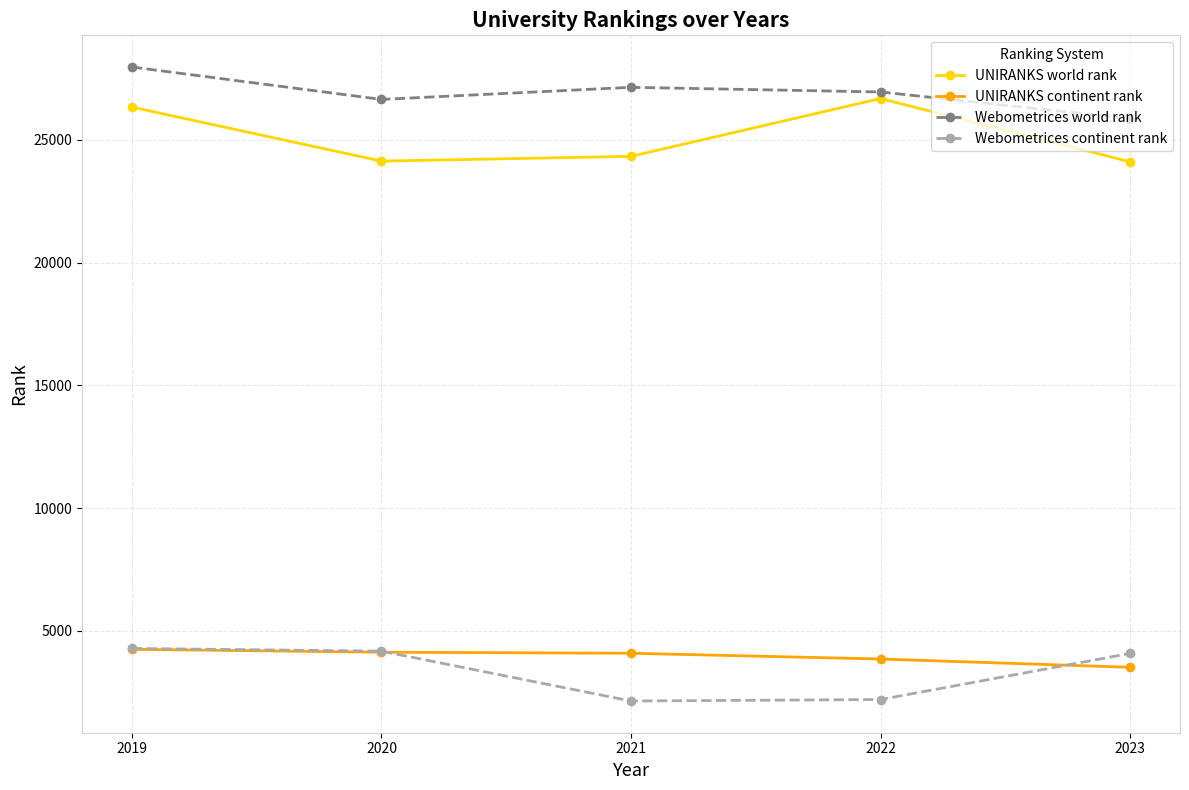

Between 2020 and 2023, which series saw the biggest shift?

Webometrices world rank